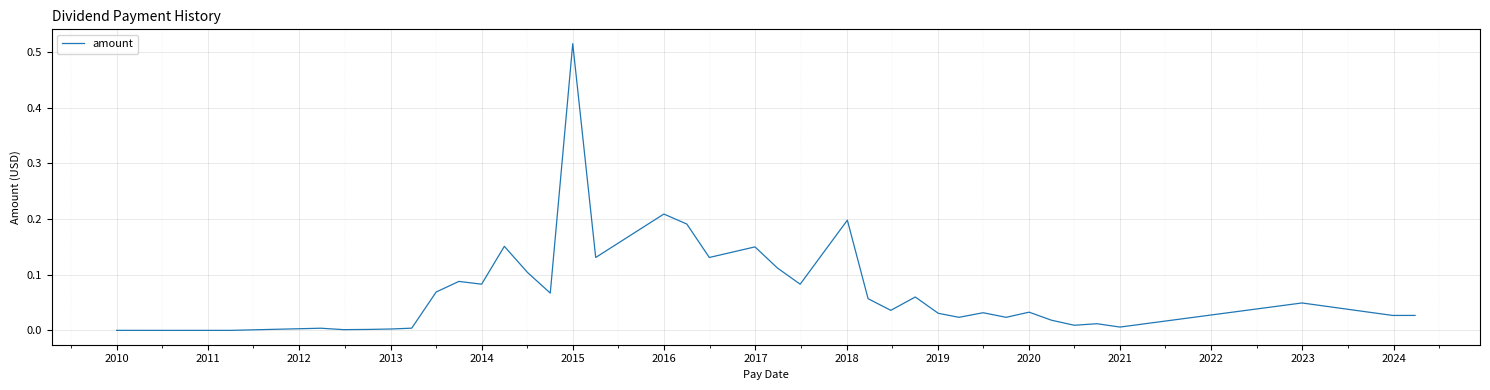

What is the greatest value displayed?

0.5